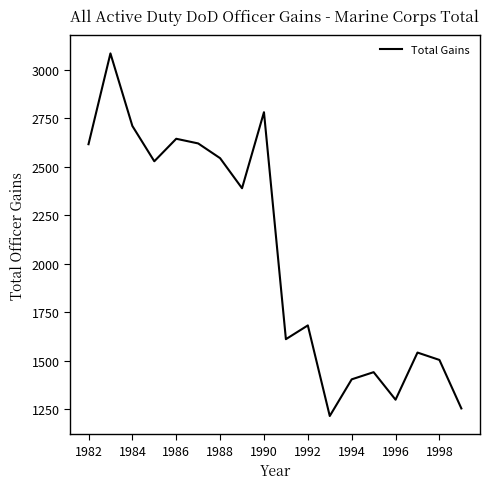

What is the maximum value shown in the chart?

3083